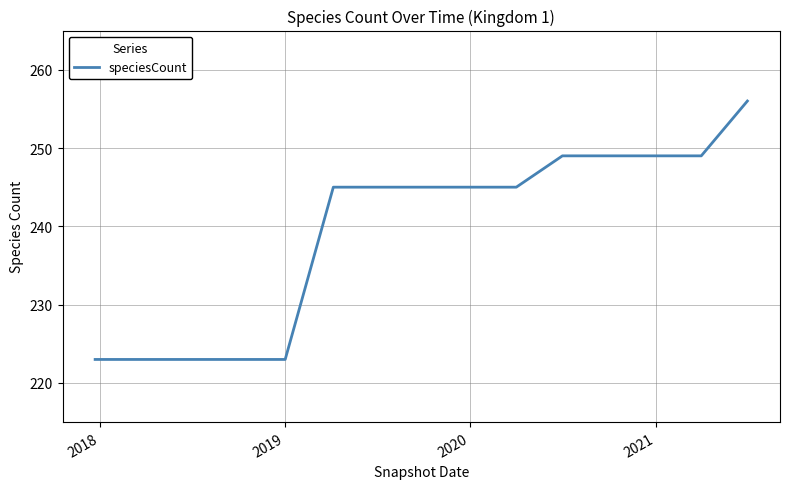

What is the difference between the maximum and minimum values?

33